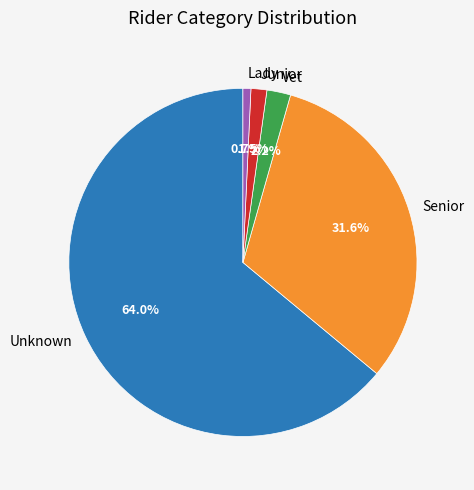

How many slices are in this pie chart?

5